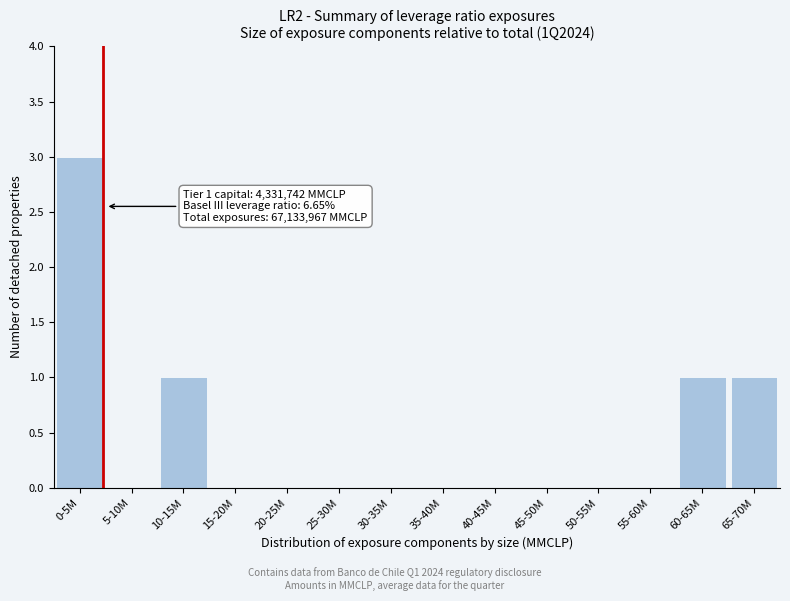

Reading left to right, what are all the values shown in this chart?

0-5M=3	5-10M=0	10-15M=1	15-20M=0	20-25M=0	25-30M=0	30-35M=0	35-40M=0	40-45M=0	45-50M=0	50-55M=0	55-60M=0	60-65M=1	65-70M=1